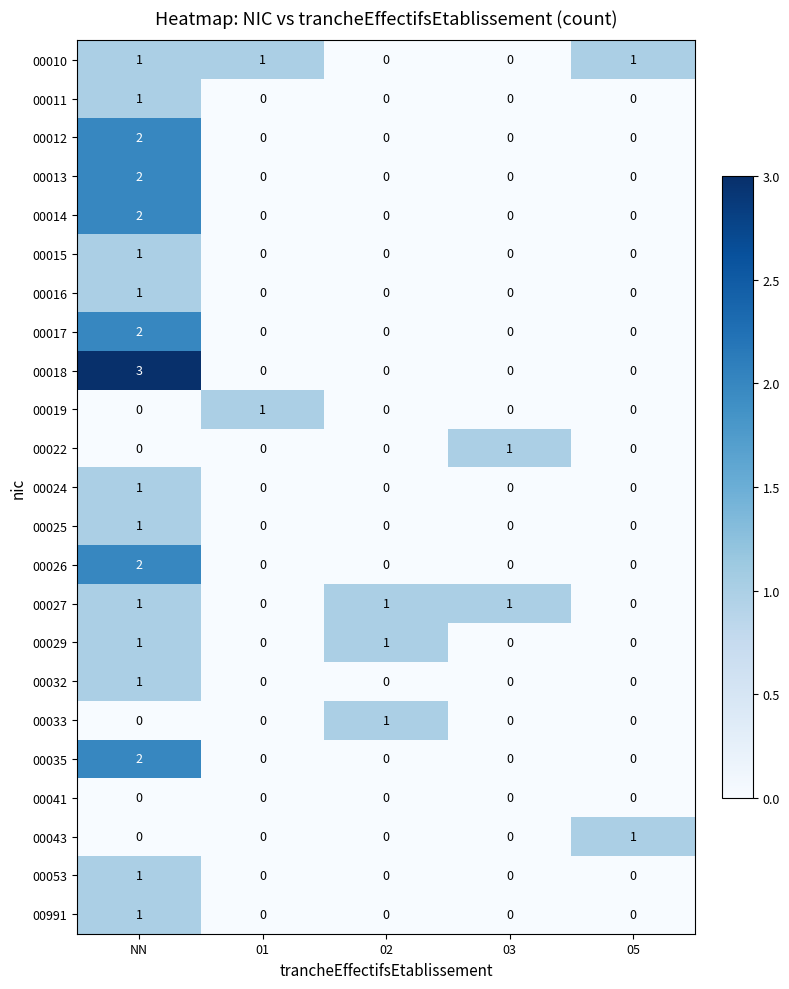

What is the approximate value of 00018 at NN?

3